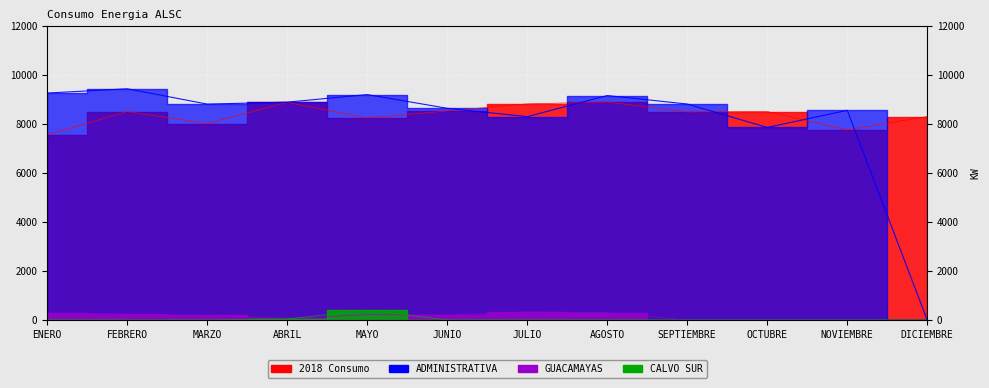

Reading right to left, extract all data points from this chart.

ADMINISTRATIVA: DICIEMBRE=0	NOVIEMBRE=8559	OCTUBRE=7861	SEPTIEMBRE=8816	AGOSTO=9163	JULIO=8301	JUNIO=8642	MAYO=9202	ABRIL=8892	MARZO=8813	FEBRERO=9439	ENERO=9264
GUACAMAYAS: DICIEMBRE=0	NOVIEMBRE=0	OCTUBRE=0	SEPTIEMBRE=0	AGOSTO=303	JULIO=332	JUNIO=203	MAYO=217	ABRIL=69	MARZO=196	FEBRERO=237	ENERO=282
CALVO SUR: DICIEMBRE=0	NOVIEMBRE=0	OCTUBRE=0	SEPTIEMBRE=0	AGOSTO=0	JULIO=0	JUNIO=0	MAYO=409	ABRIL=41	MARZO=0	FEBRERO=0	ENERO=0
2018 Consumo: DICIEMBRE=8304	NOVIEMBRE=7760	OCTUBRE=8511	SEPTIEMBRE=8491	AGOSTO=8898	JULIO=8822	JUNIO=8533	MAYO=8246	ABRIL=8881	MARZO=8021	FEBRERO=8506	ENERO=7564